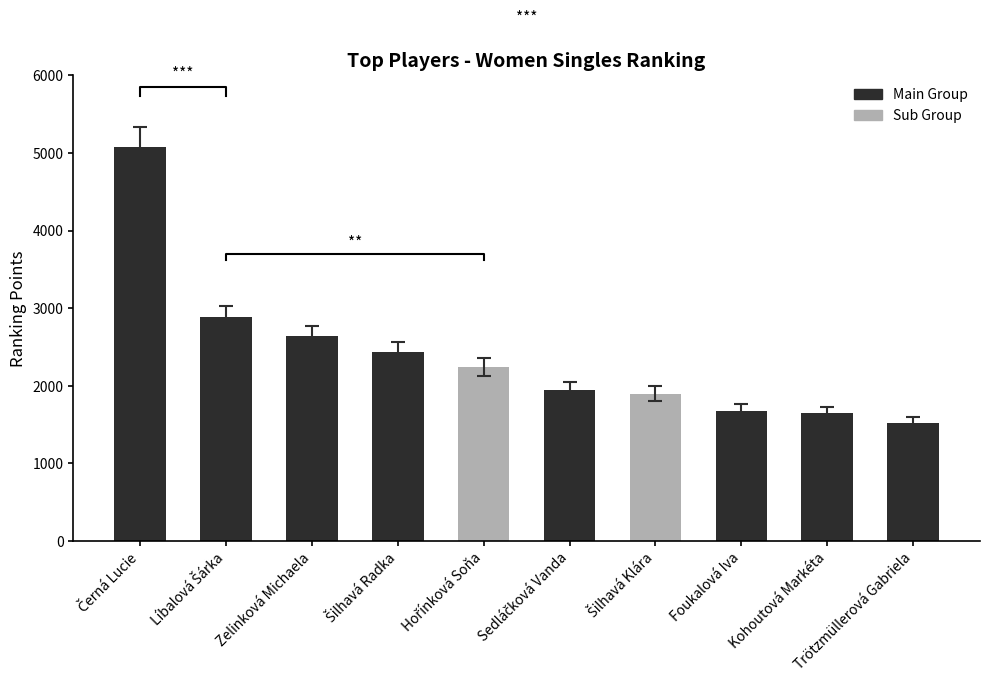

Reading left to right, extract all data points from this chart.

5080	2880	2640	2440	2240	1950	1900	1680	1650	1525